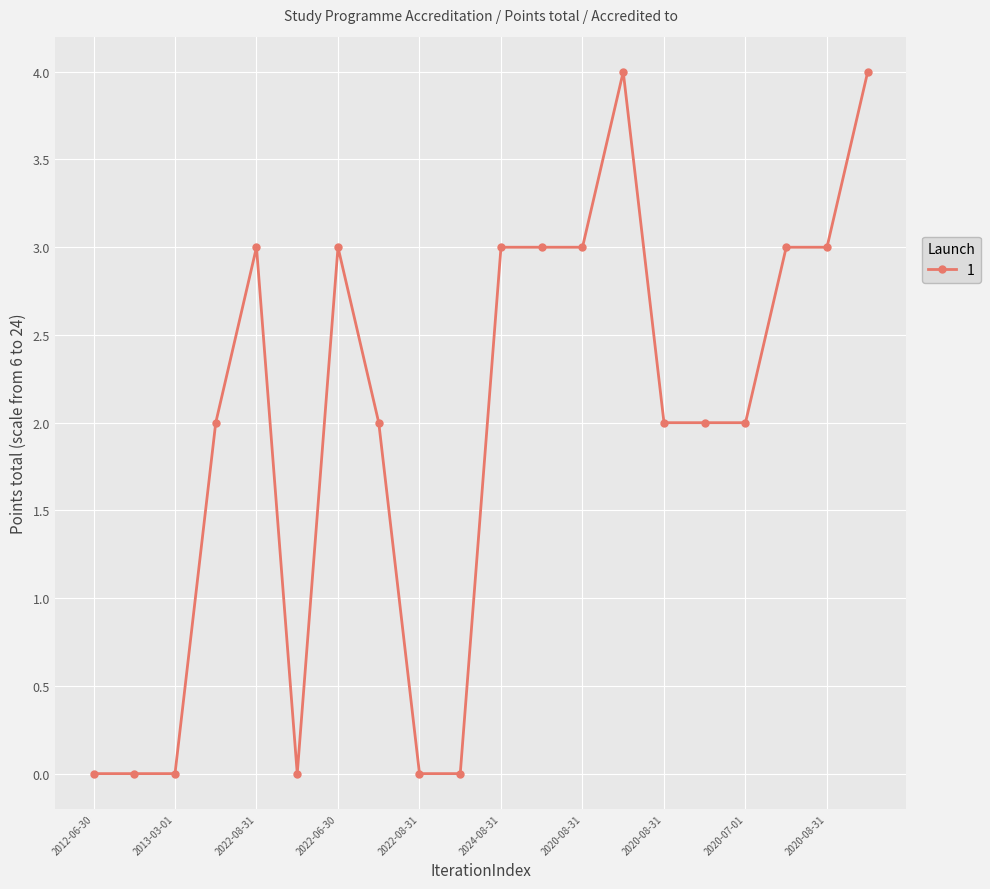

What is the difference between the maximum and minimum values?

4